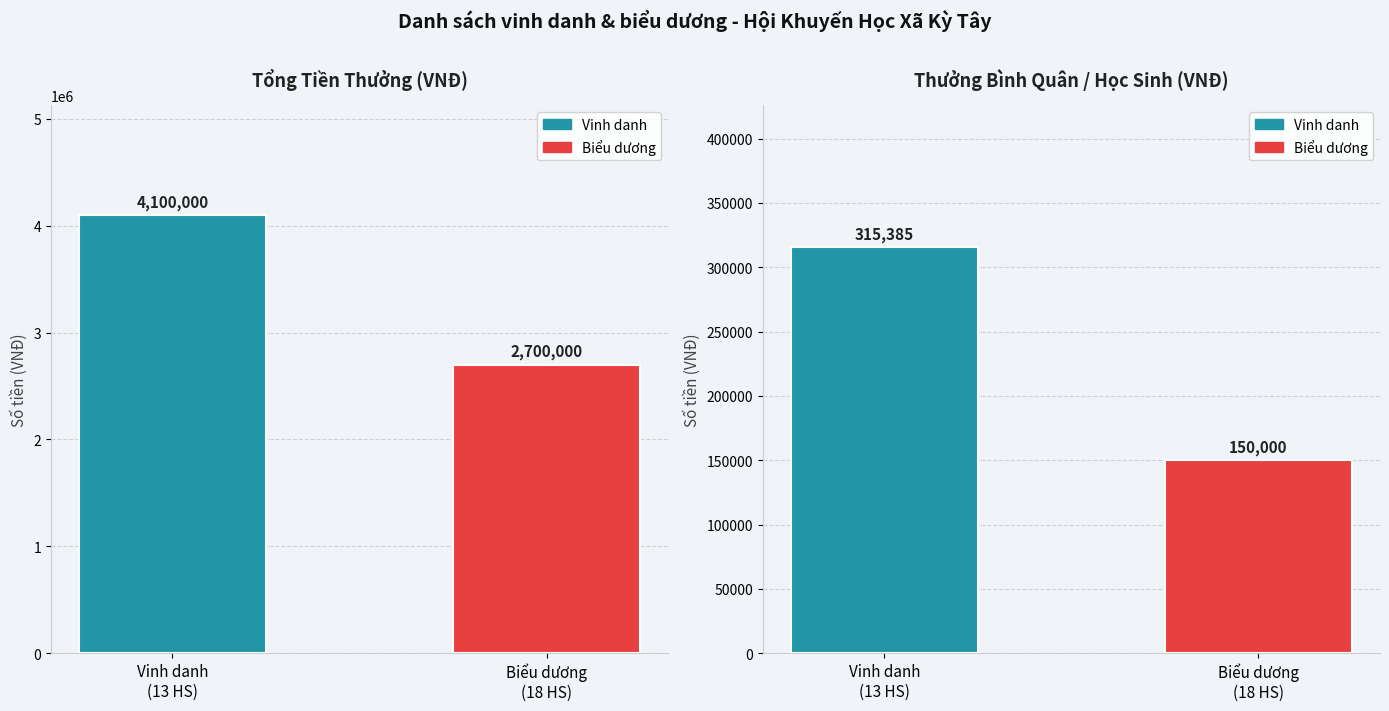

What is the total value across all series at Vinh danh
(13 HS)?

4415384.6